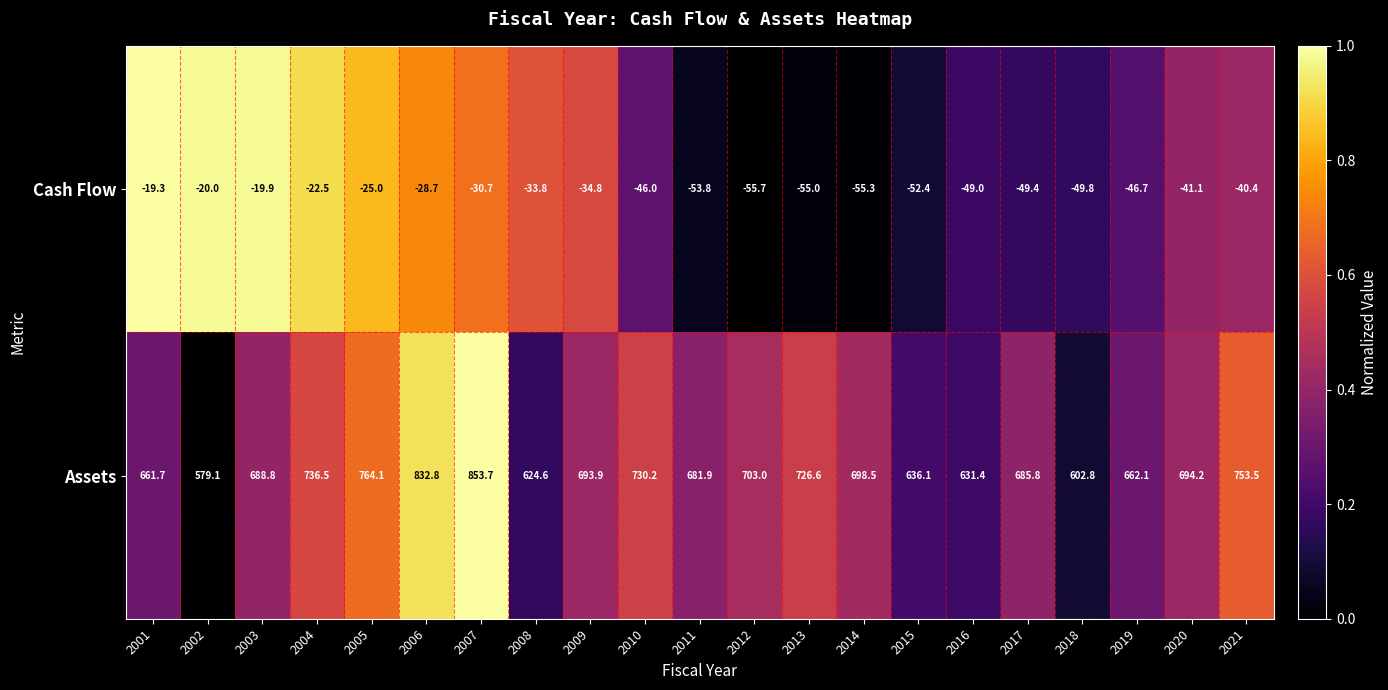

At which label does Assets reach its minimum?

2002